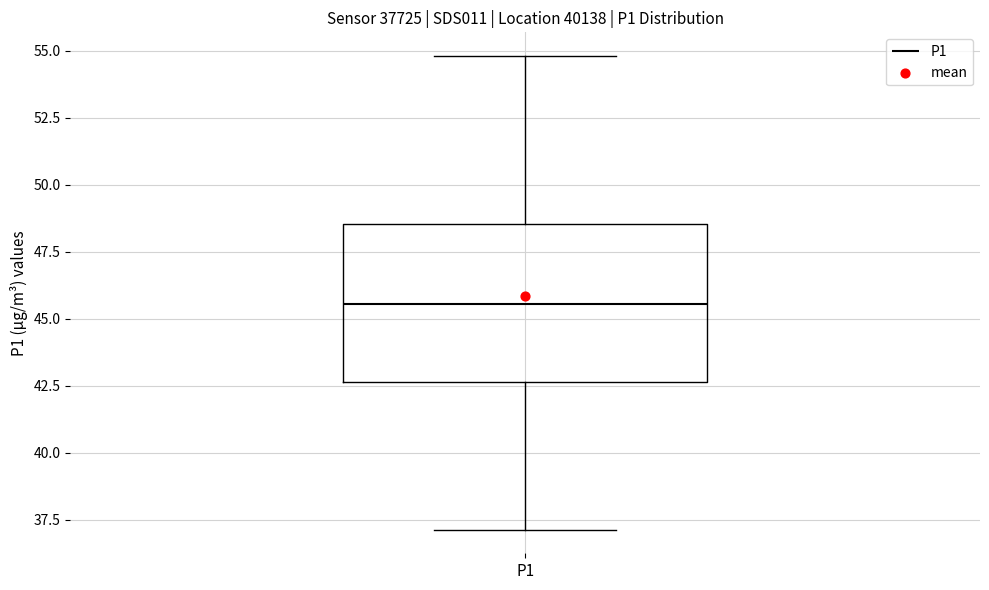

Read this box plot against the y-axis: the position of the median line, the range covered by the box, and the ends of both whiskers. The values are not printed on the chart, so give them approximately, as read against the axis.

median 45.5, box 42.5 to 48.5, whiskers 37.0 to 55.0